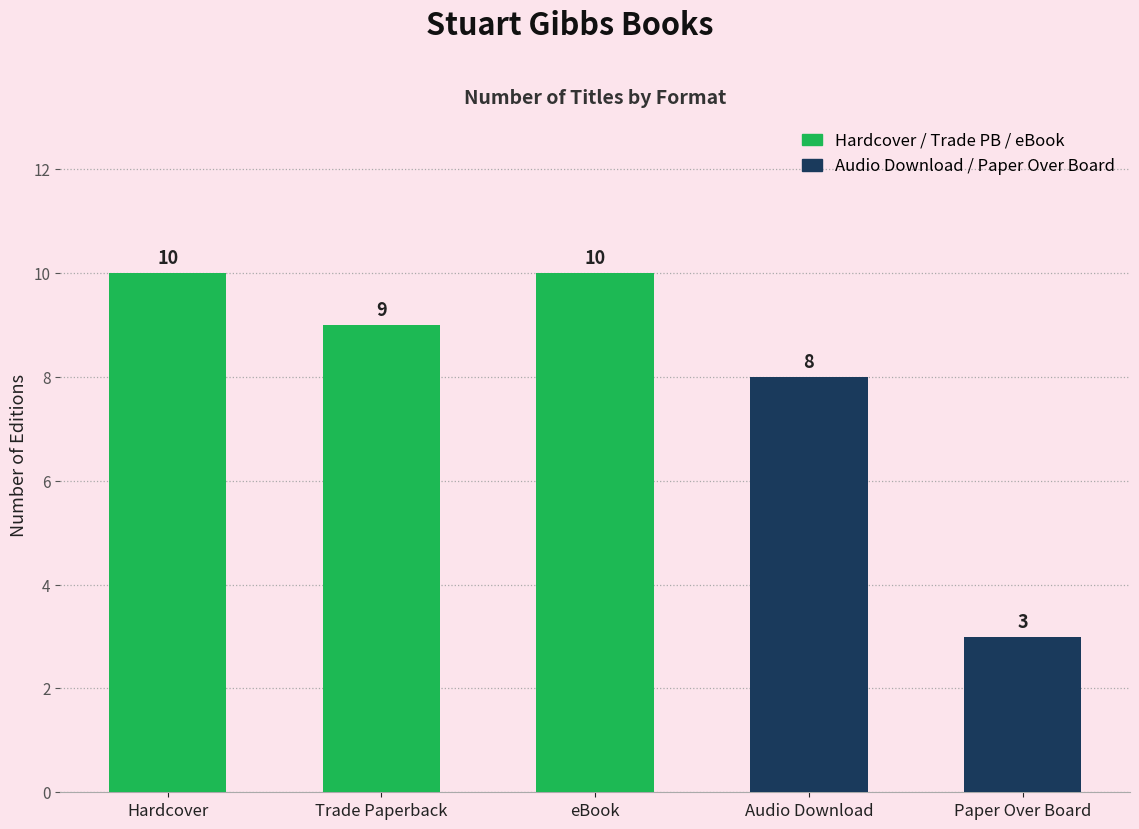

Is it true that the value at eBook is 10?

True